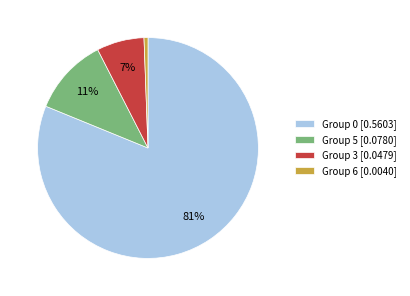

Is there a majority slice in this chart?

Yes